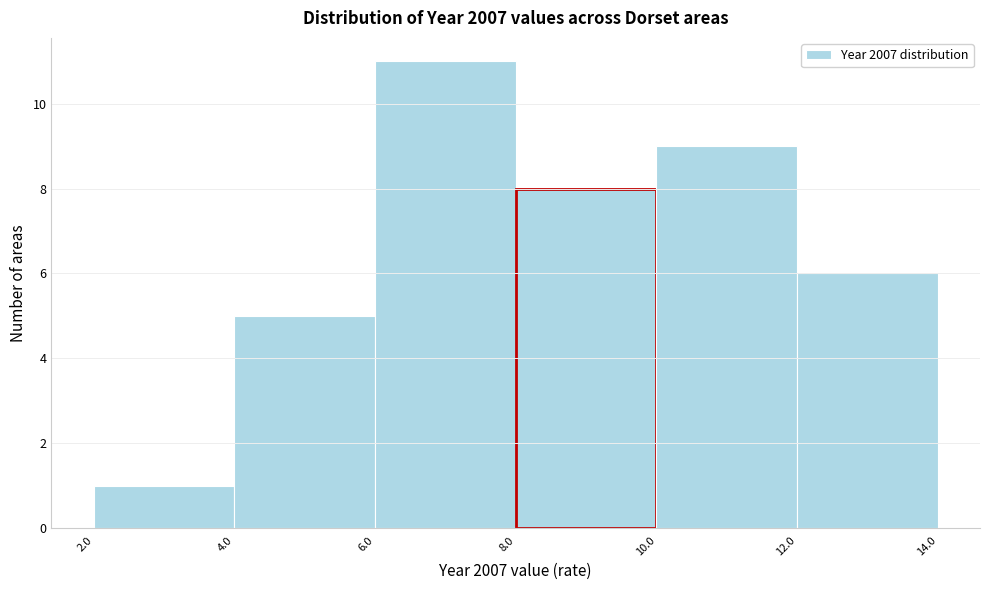

Reading left to right, transcribe this chart: for each bar, give the range it covers on the x-axis and its height. The values are not printed on the chart, so give them approximately, as read against the axis.

2.0 to 4.0: 1
4.0 to 6.0: 5
6.0 to 8.0: 11
8.0 to 10.0: 8
10.0 to 12.0: 9
12.0 to 14.0: 6